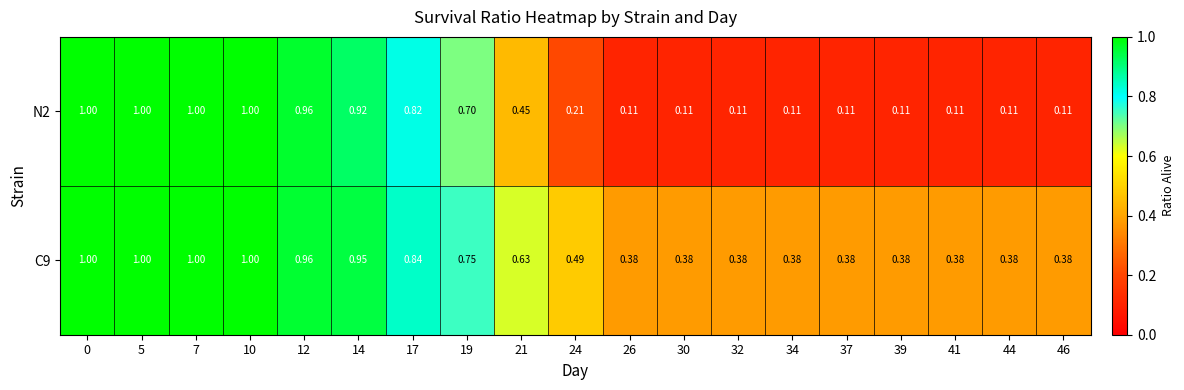

List the series in order of their overall mean, lowest first.

N2, C9